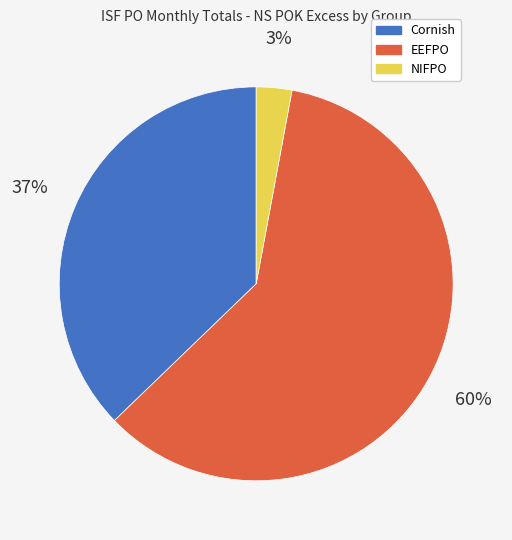

Is it true that Cornish is 37% of the pie?

True